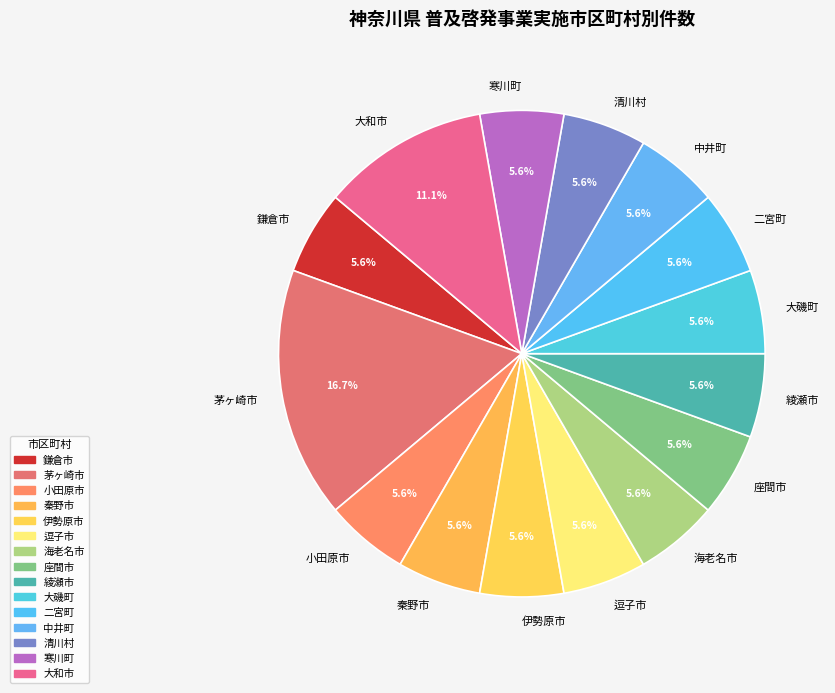

To the nearest percent, what is the combined percentage of 大和市 and 秦野市?

17%